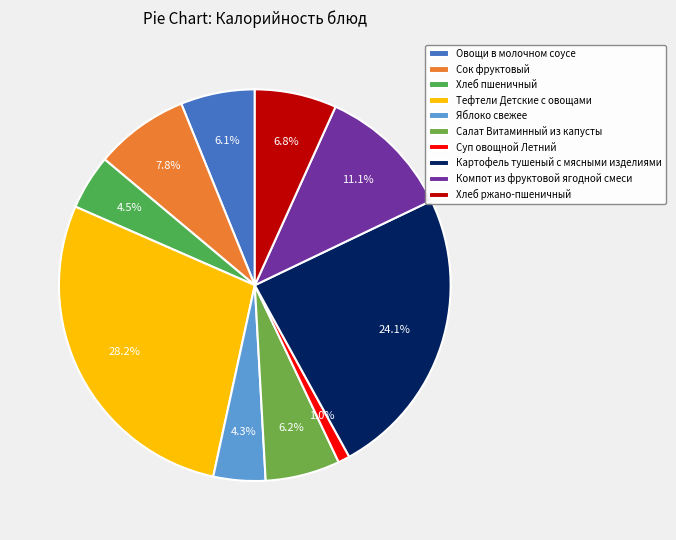

Between Картофель тушеный с мясными изделиями and Компот из фруктовой ягодной смеси, which is larger?

Картофель тушеный с мясными изделиями